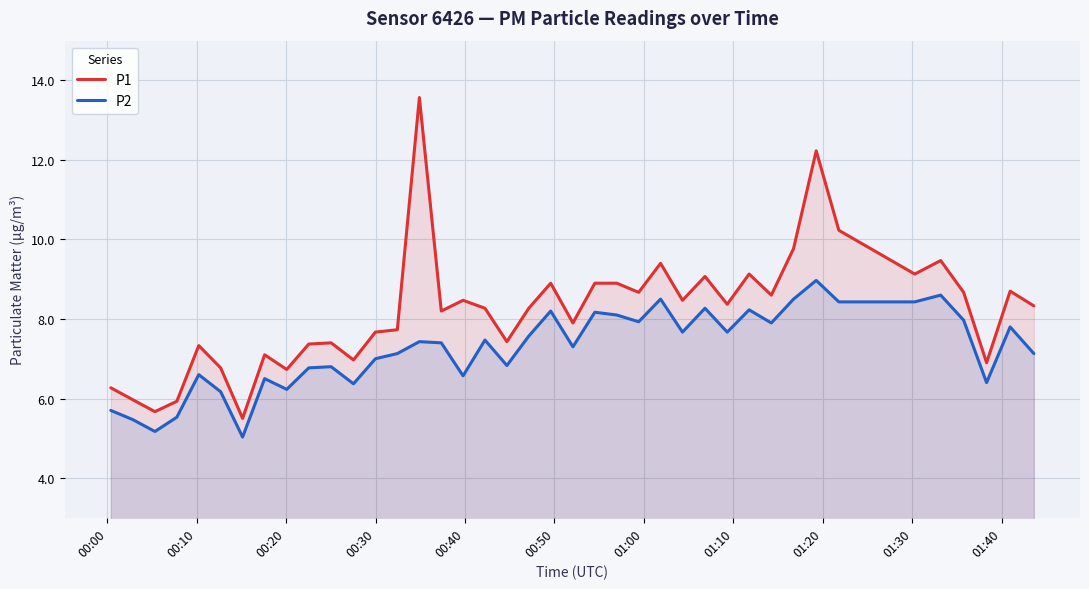

Which series has the largest range (max minus min)?

P1